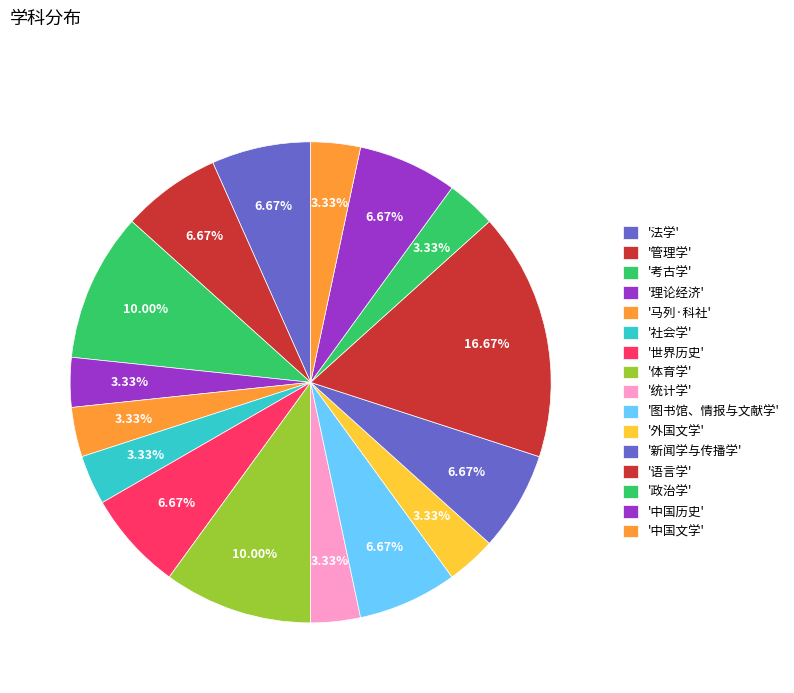

How many slices are in this pie chart?

16